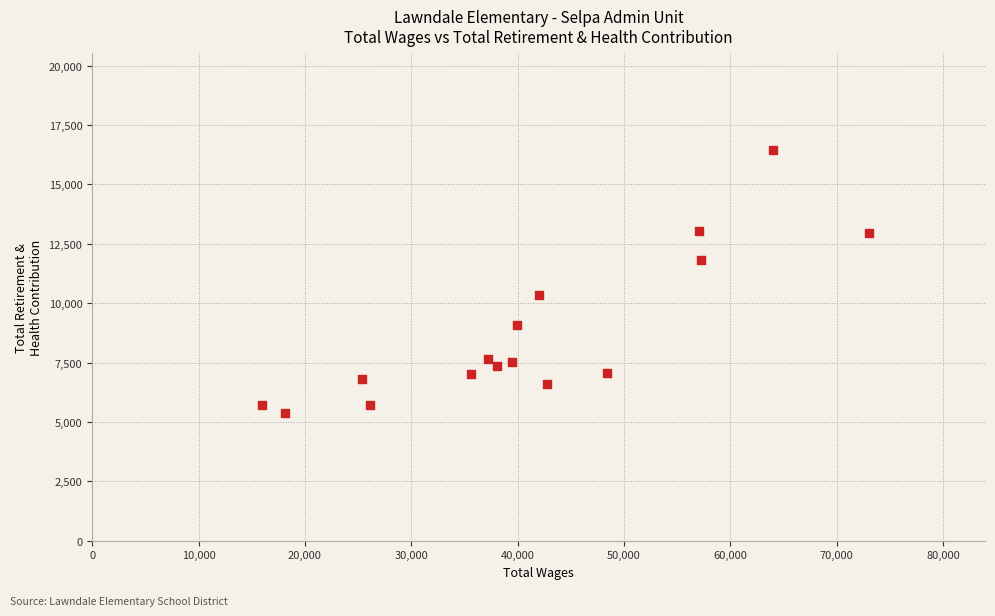

What is the range of X values (max minus min)?

56990